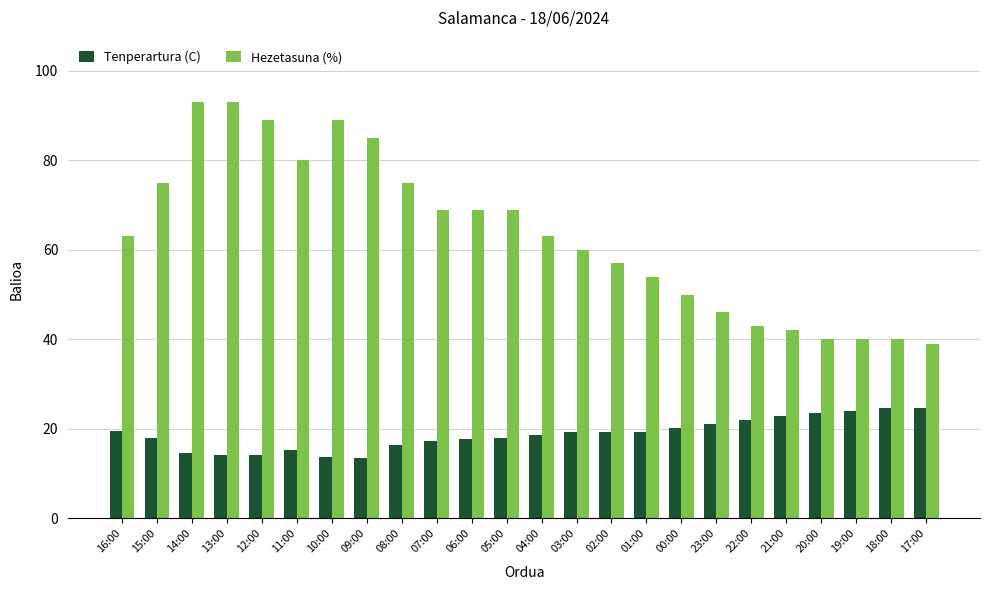

The Tenperartura (C) series shows 6.8 at 23:00. True or false?

False